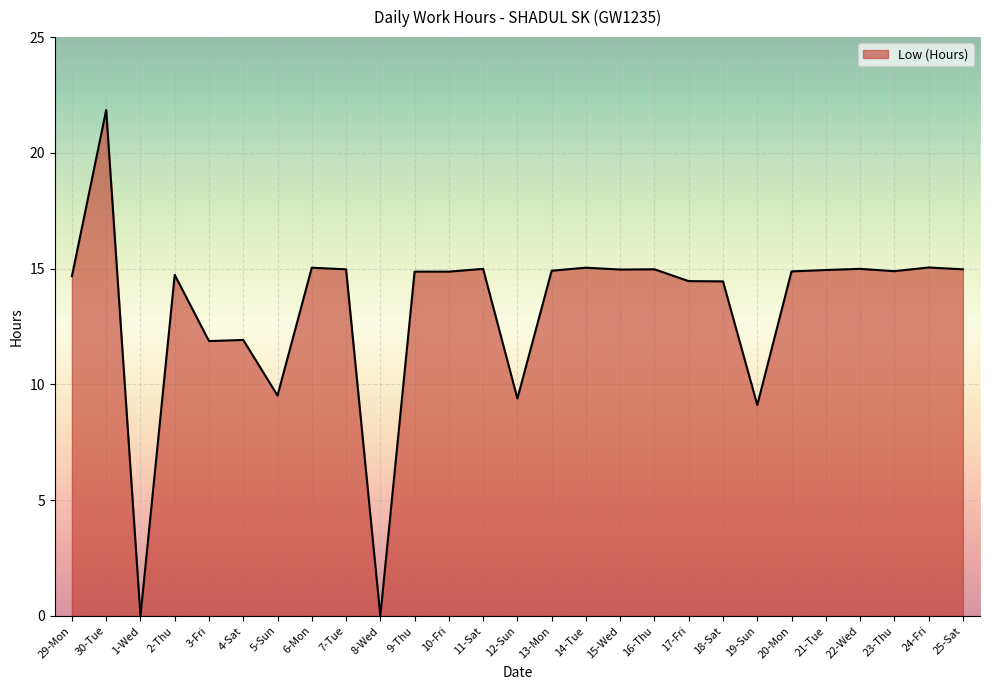

What is the change in value from 11-Sat to 12-Sun?

-5.6